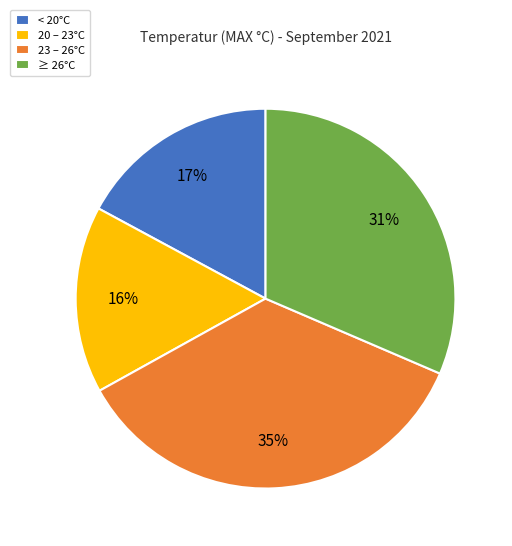

Which category has the smallest portion of the pie?

20 – 23°C